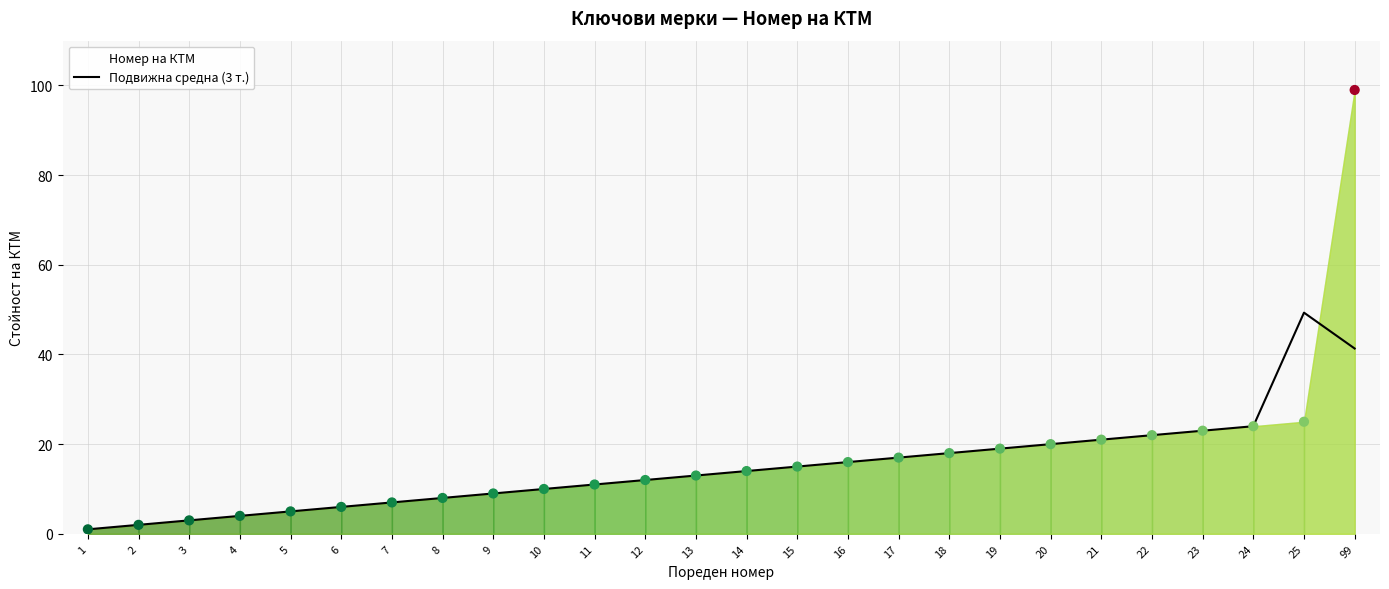

What is the change in value from 18 to 25?

+31.3